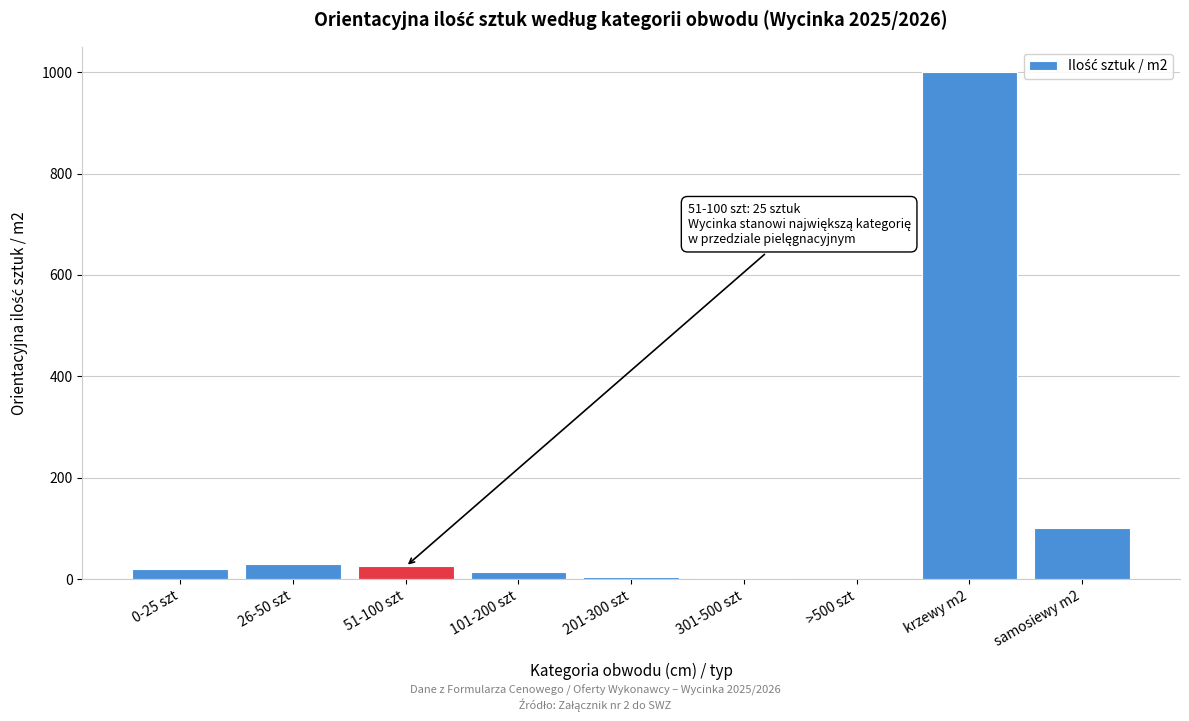

Which label corresponds to the largest value in the chart?

krzewy m2